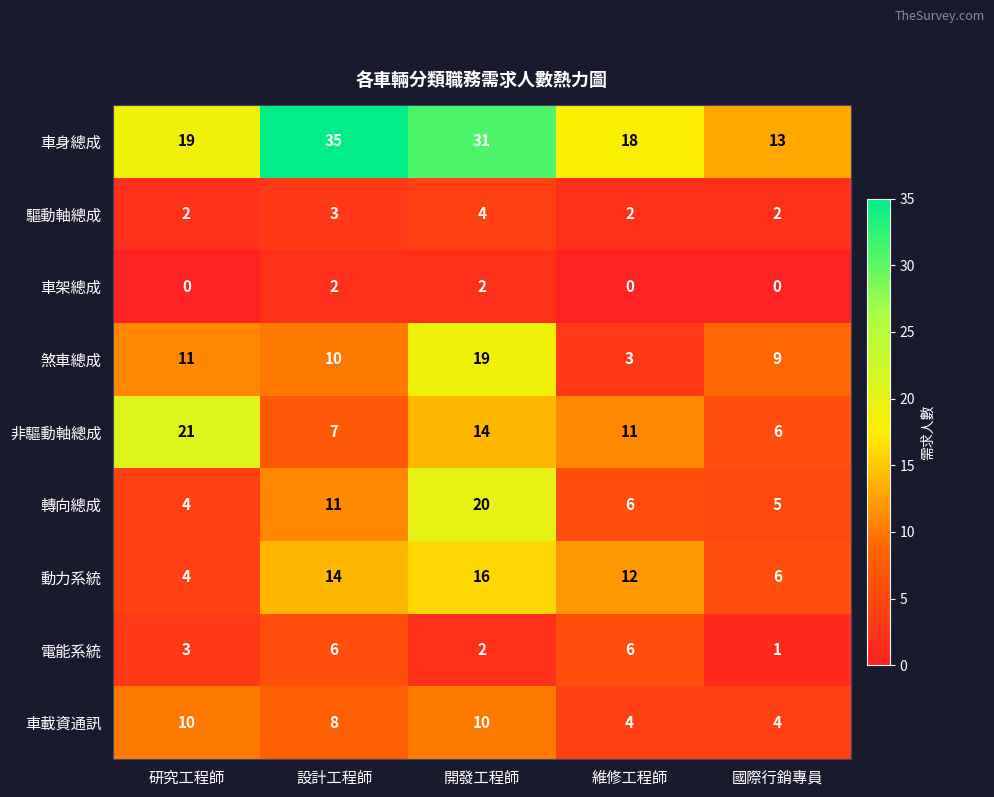

What is the total value across all series at 維修工程師?

62